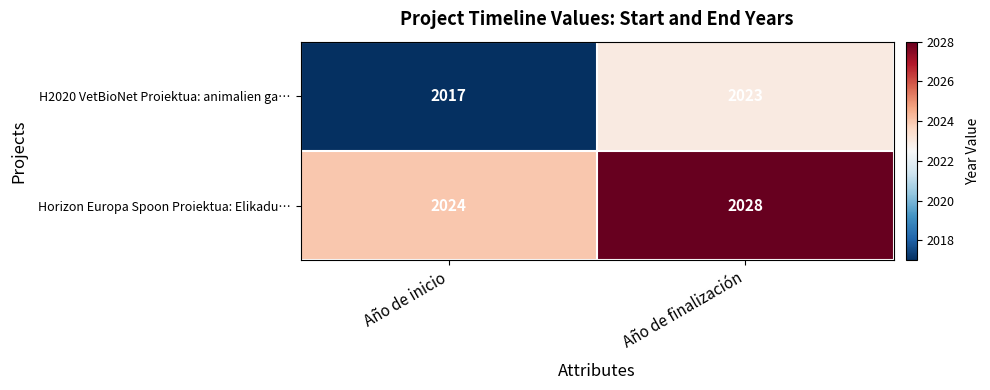

The H2020 VetBioNet Proiektua: animalien ga… series shows 2023 at Año de finalización. True or false?

True